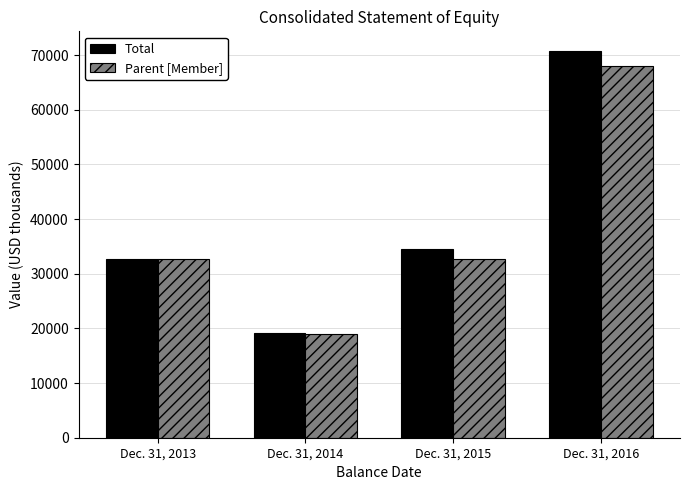

Is it true that Parent [Member] equals 19002 at Dec. 31, 2014?

True